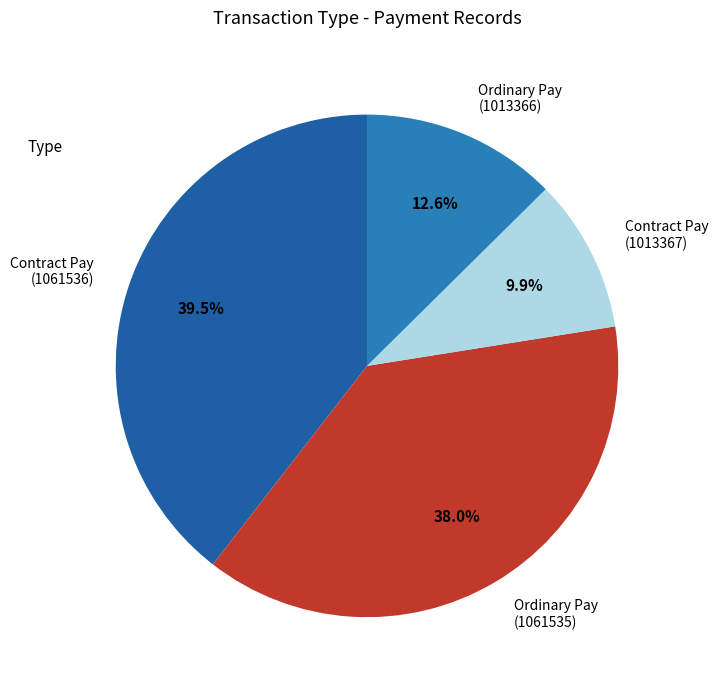

How many slices are in this pie chart?

4